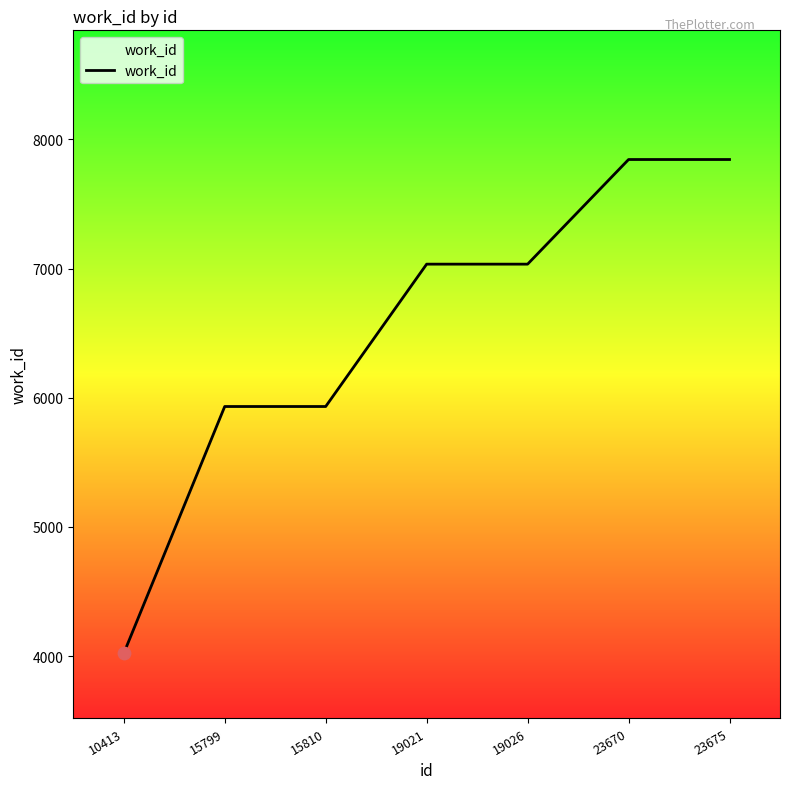

Which has a higher value, 19026 or 23675?

23675